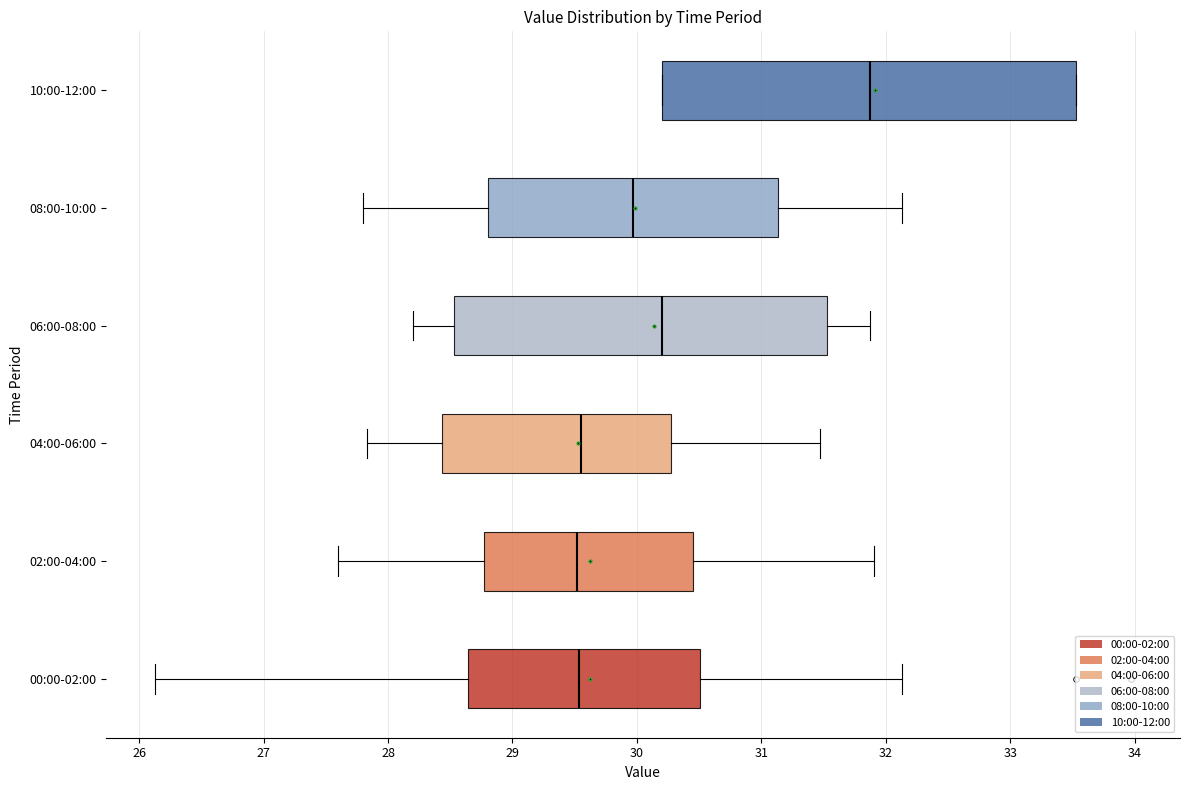

Reading bottom to top, read every box against the x-axis: the position of its median line, the range the box covers, and the ends of its whiskers. The values are not printed on the chart, so give them approximately, as read against the axis.

00:00-02:00: median 29.5, box 28.6 to 30.5, whiskers 26.1 to 32.1
02:00-04:00: median 29.5, box 28.8 to 30.4, whiskers 27.6 to 31.9
04:00-06:00: median 29.6, box 28.4 to 30.3, whiskers 27.8 to 31.5
06:00-08:00: median 30.2, box 28.5 to 31.5, whiskers 28.2 to 31.9
08:00-10:00: median 30.0, box 28.8 to 31.1, whiskers 27.8 to 32.1
10:00-12:00: median 31.9, box 30.2 to 33.5, whiskers 30.2 to 33.5